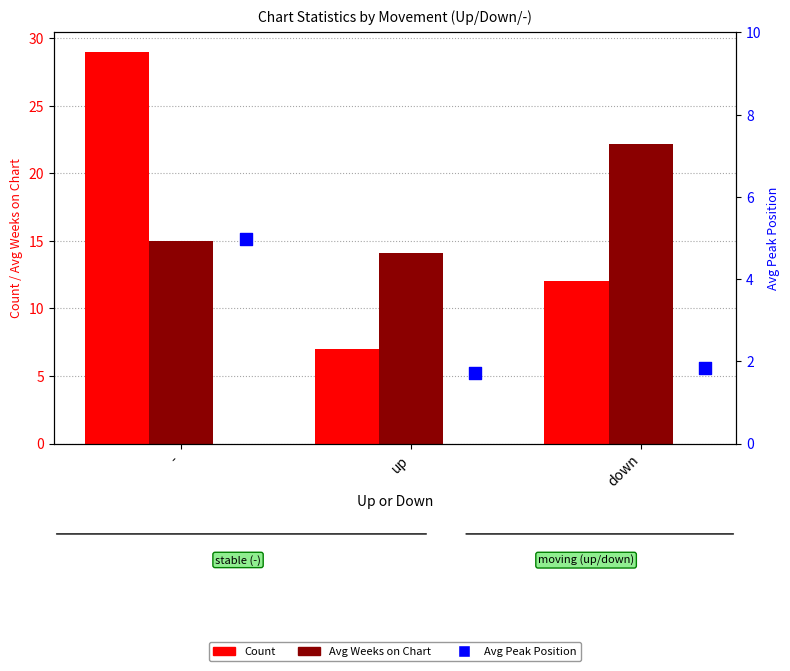

What are all the series names shown in the legend?

Count, Avg Weeks on Chart, Avg Peak Position